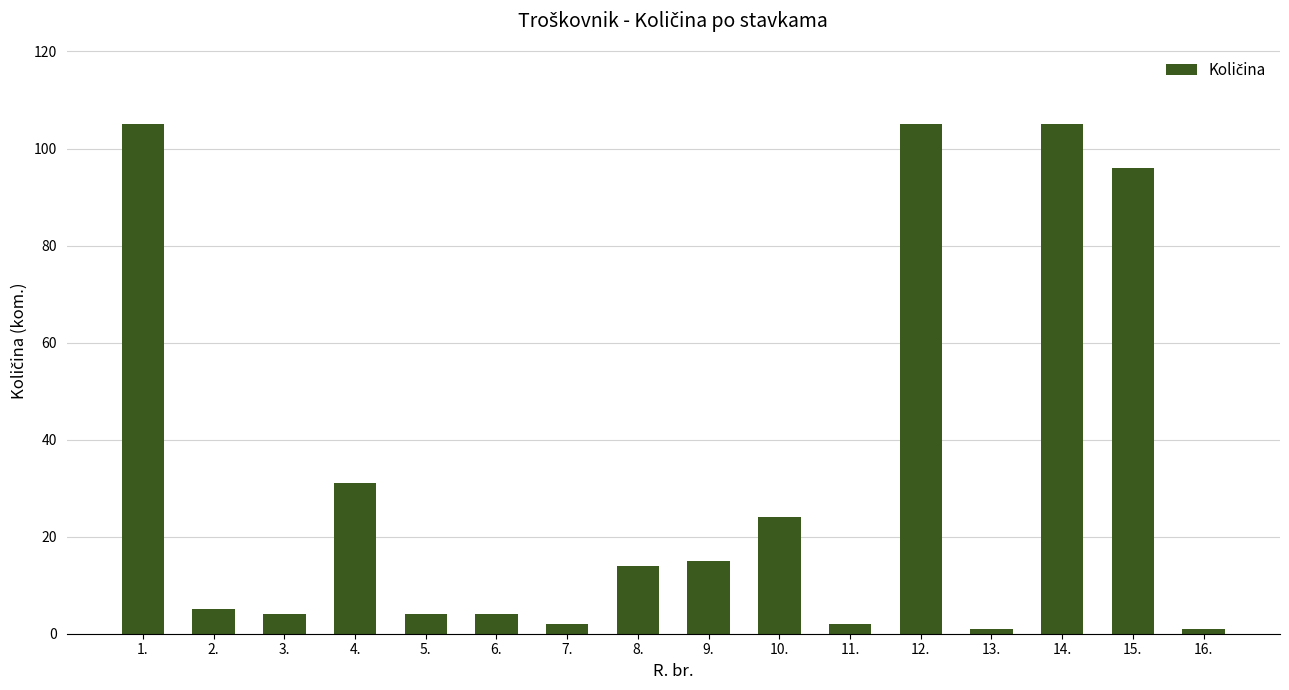

What value does the data have at 8.?

14